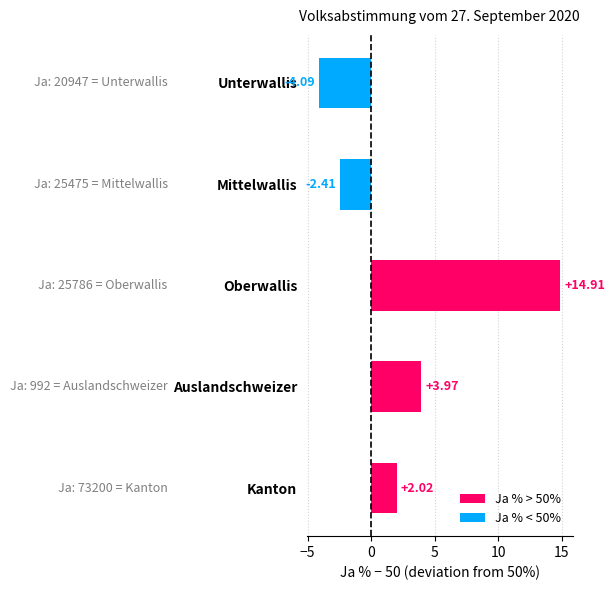

What is the change in value from Mittelwallis to Oberwallis?

+17.3